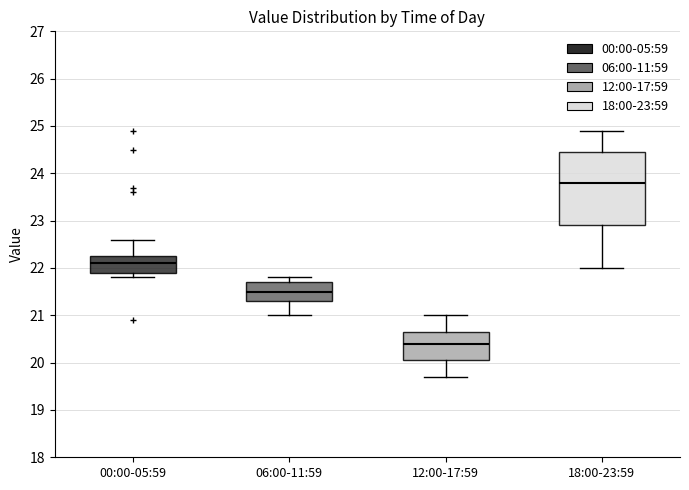

Reading left to right, transcribe this box plot: for each box, give where its median line is, the range the box spans, and where its two whiskers end, as read against the y-axis. The values are not printed on the chart, so give them approximately, as read against the axis.

00:00-05:59: median 22.1, box 21.9 to 22.3, whiskers 21.8 to 22.6
06:00-11:59: median 21.5, box 21.3 to 21.7, whiskers 21.0 to 21.8
12:00-17:59: median 20.4, box 20.1 to 20.7, whiskers 19.7 to 21.0
18:00-23:59: median 23.8, box 22.9 to 24.5, whiskers 22.0 to 24.9